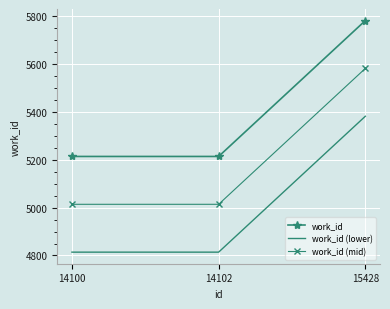

Is it true that work_id (lower) equals 8527 at 14102?

False